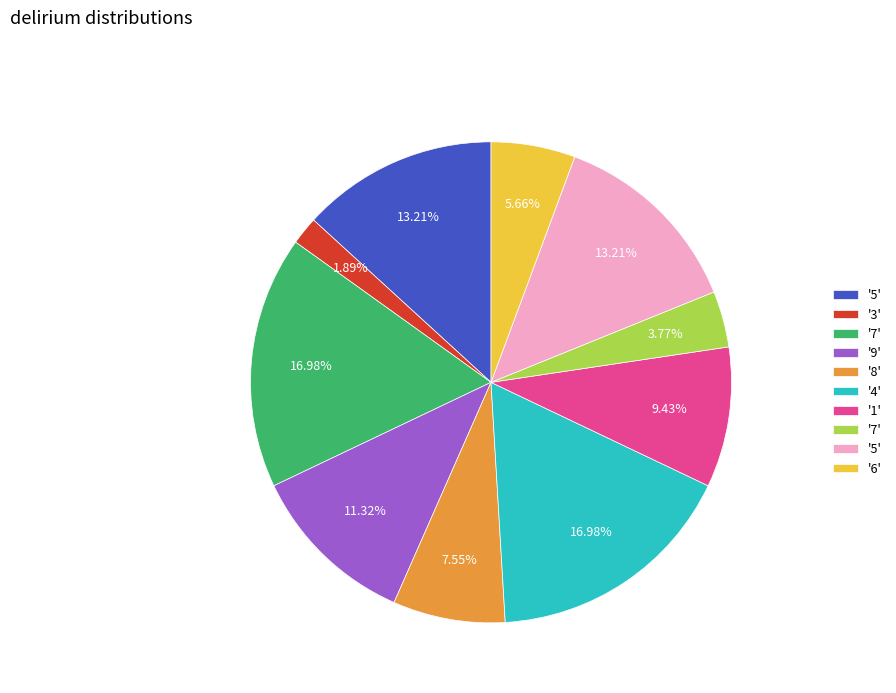

Does any single category account for the majority?

No